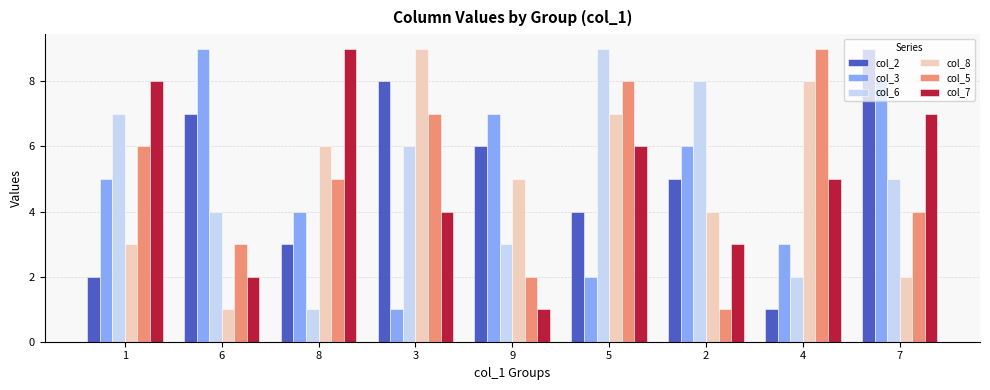

Reading left to right, list all the values displayed in this chart.

col_2: 1=2	6=7	8=3	3=8	9=6	5=4	2=5	4=1	7=9
col_3: 1=5	6=9	8=4	3=1	9=7	5=2	2=6	4=3	7=8
col_6: 1=7	6=4	8=1	3=6	9=3	5=9	2=8	4=2	7=5
col_8: 1=3	6=1	8=6	3=9	9=5	5=7	2=4	4=8	7=2
col_5: 1=6	6=3	8=5	3=7	9=2	5=8	2=1	4=9	7=4
col_7: 1=8	6=2	8=9	3=4	9=1	5=6	2=3	4=5	7=7